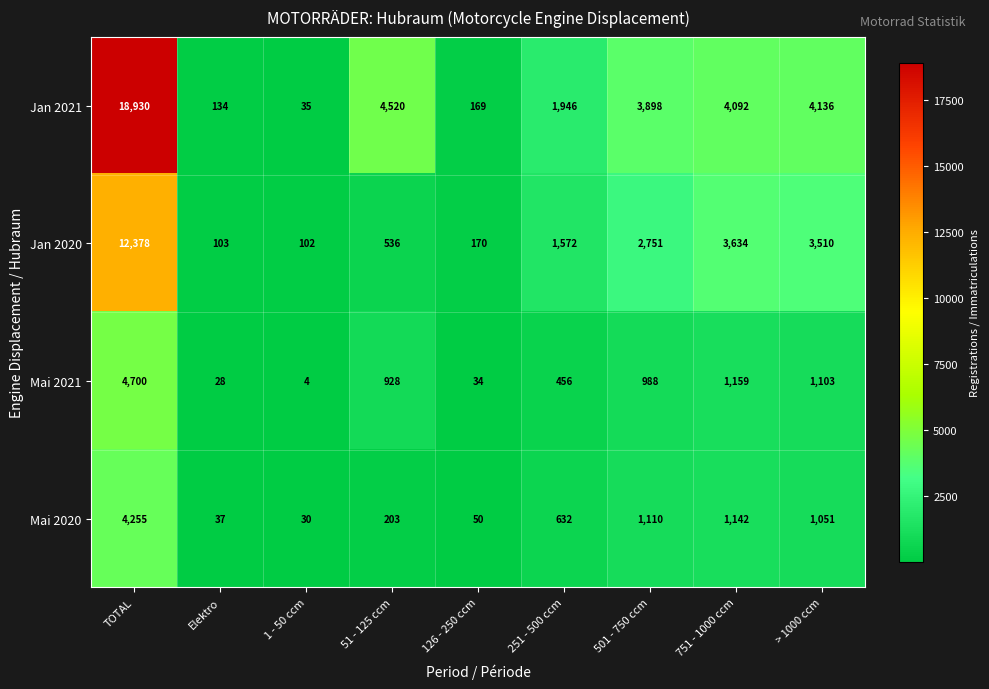

What is the minimum value shown in the chart?

4